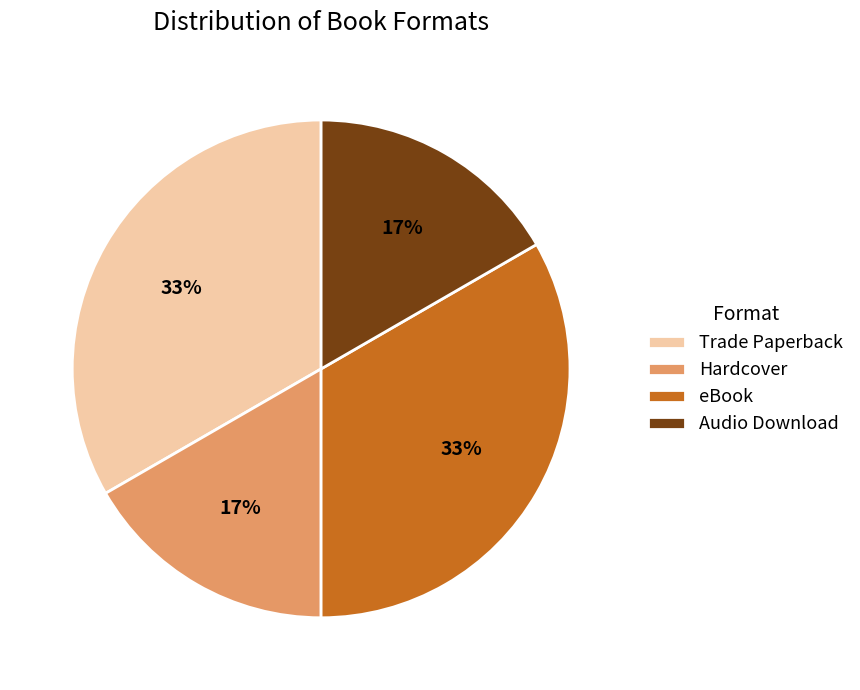

Which has a higher value, Trade Paperback or Hardcover?

Trade Paperback